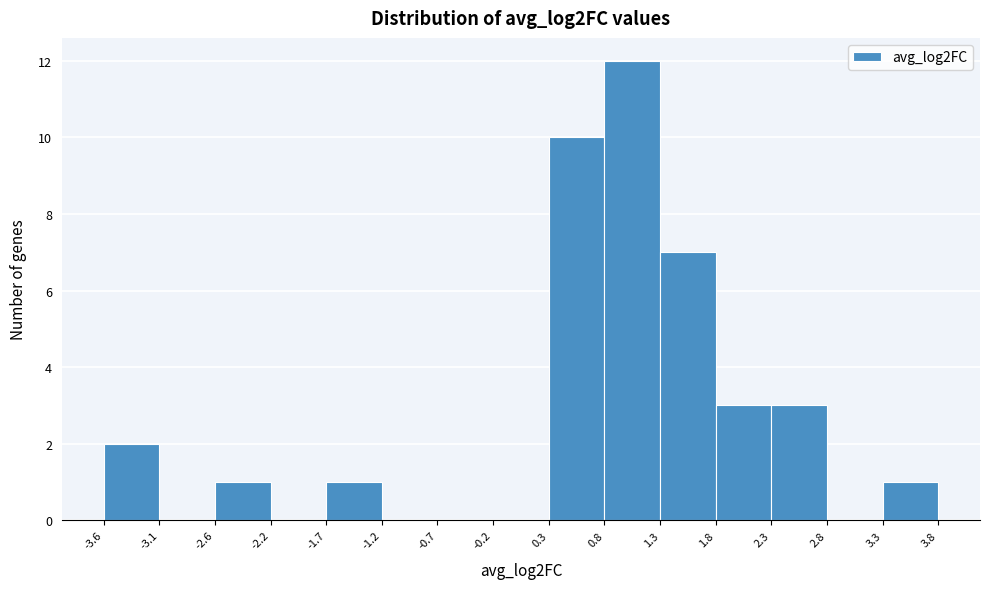

Reading left to right, transcribe this chart: for each bar, give the range it covers on the x-axis and its height. The values are not printed on the chart, so give them approximately, as read against the axis.

-3.6 to -3.1: 2
-3.1 to -2.6: 0
-2.6 to -2.2: 1
-2.2 to -1.7: 0
-1.7 to -1.2: 1
-1.2 to -0.7: 0
-0.7 to -0.2: 0
-0.2 to 0.3: 0
0.3 to 0.8: 10
0.8 to 1.3: 12
1.3 to 1.8: 7
1.8 to 2.3: 3
2.3 to 2.8: 3
2.8 to 3.3: 0
3.3 to 3.8: 1